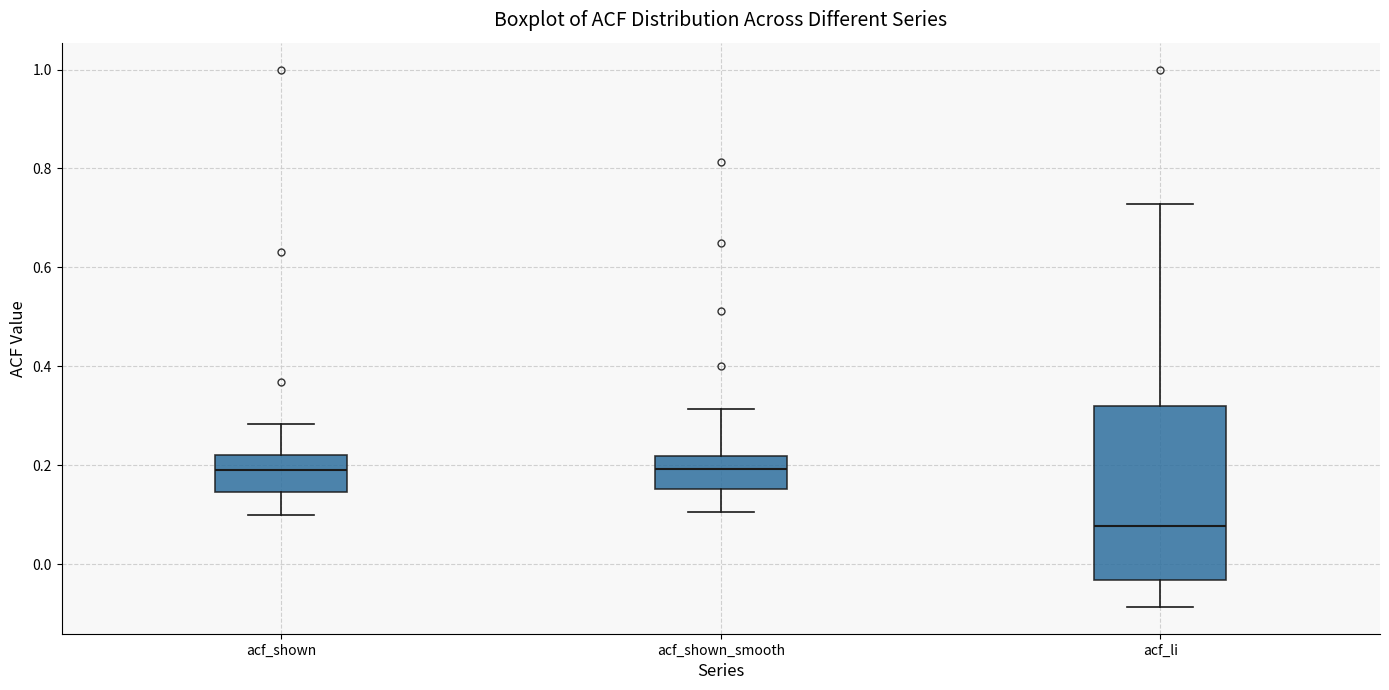

Which box is the tallest, from its lower edge to its upper edge?

acf_li